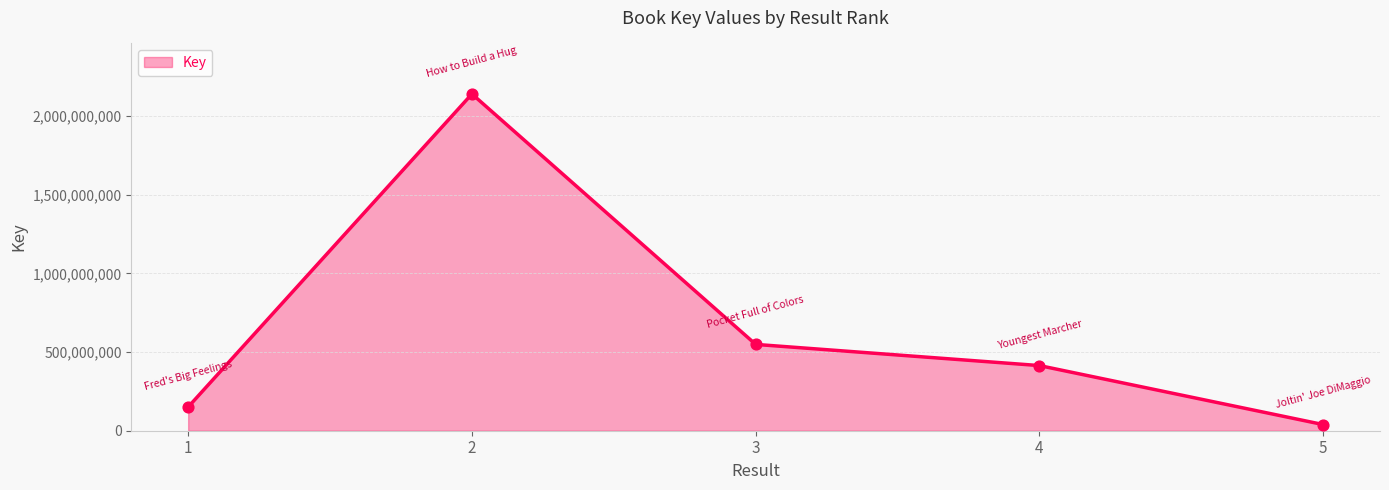

Approximately how many times larger is the value at 4 compared to 1?

2.7